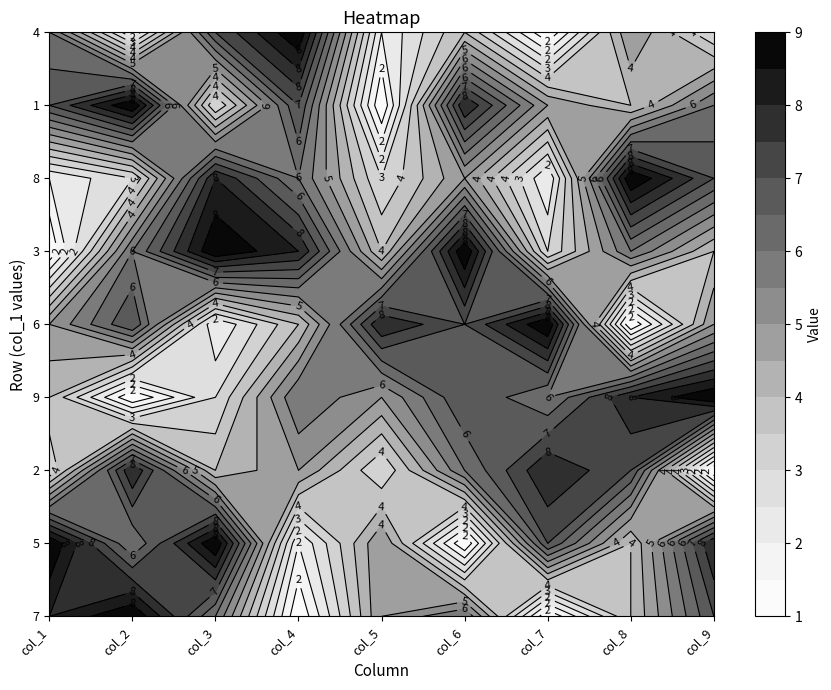

What is the lowest value of the 5 series?

1